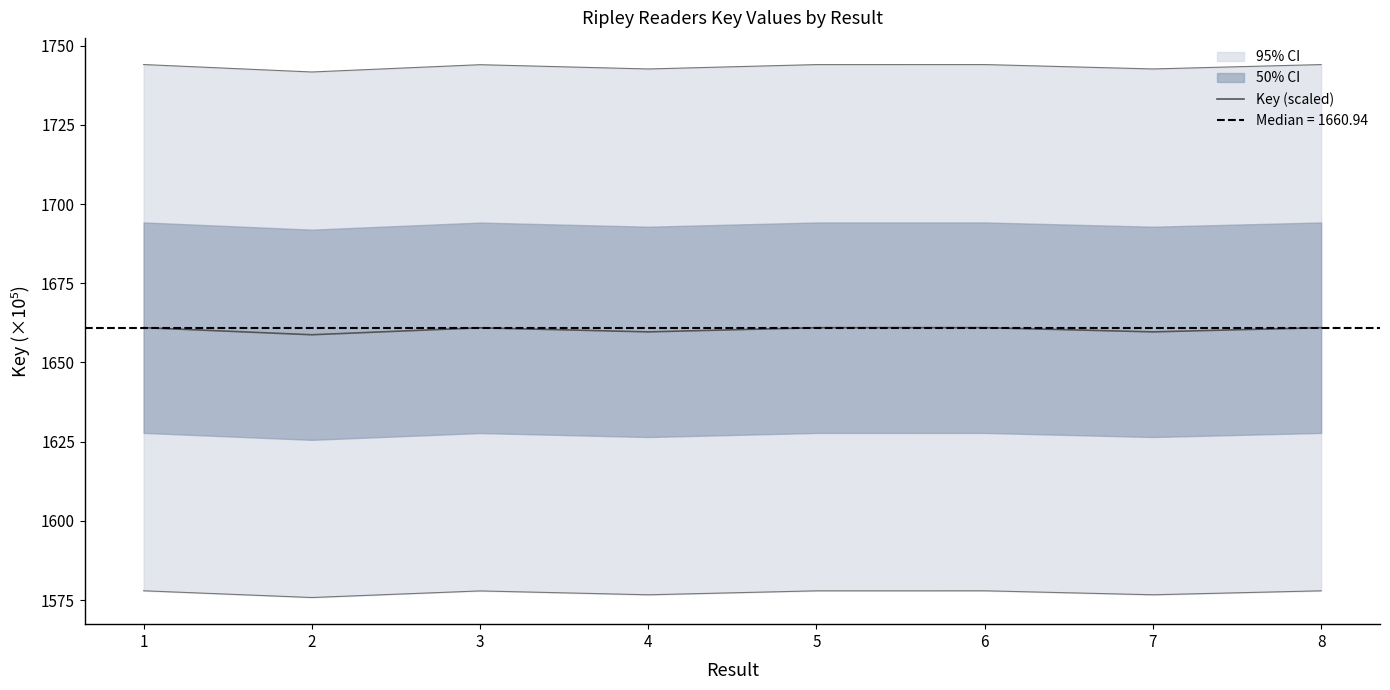

What is the smallest value displayed?

1658.7